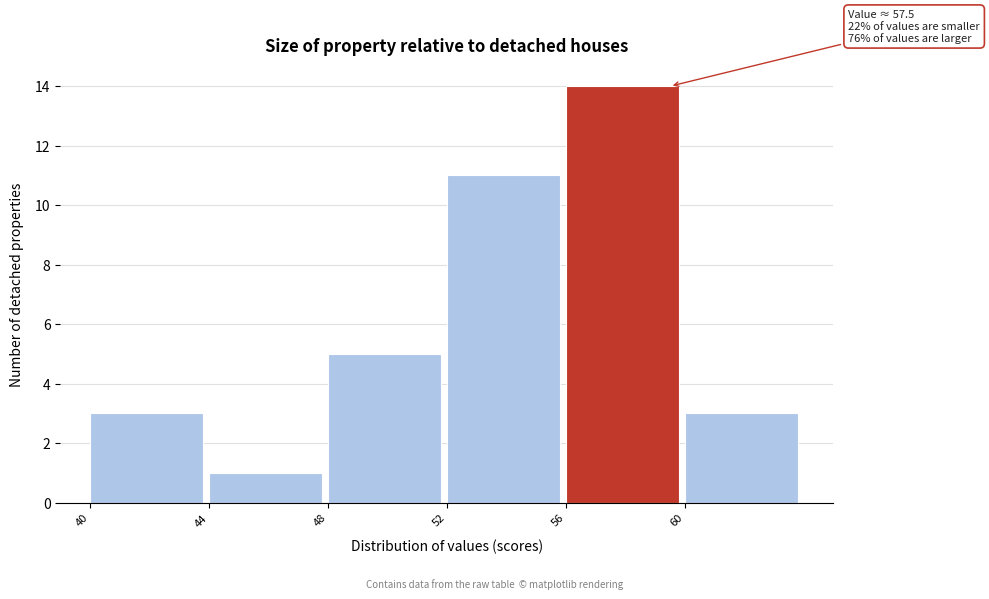

Which range on the x-axis has the tallest bar?

56 to 60